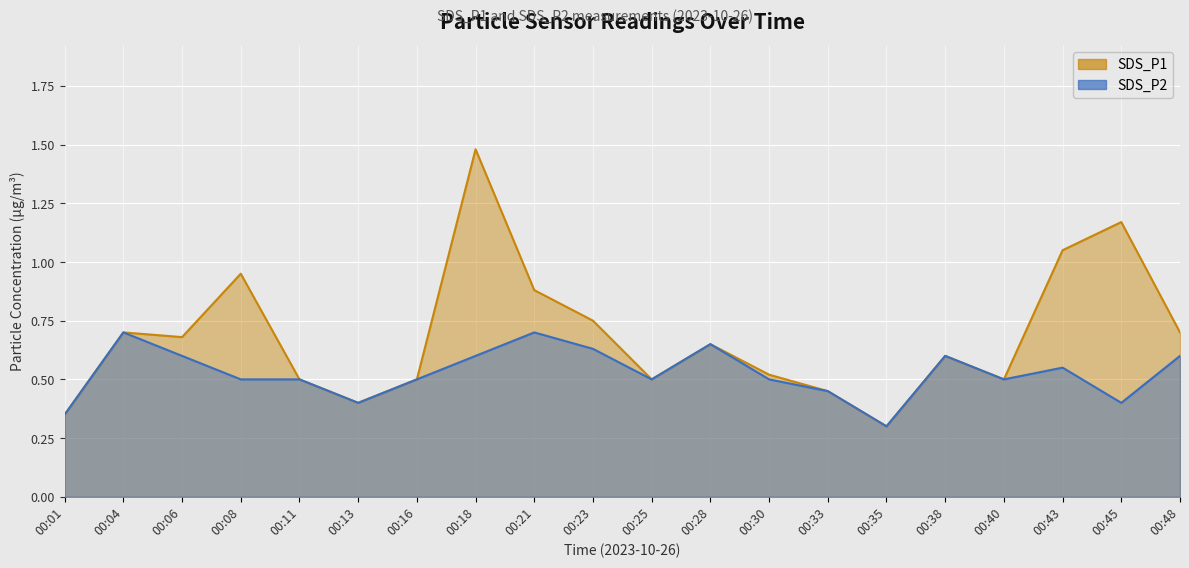

Rank the series by their average value, from lowest to highest.

SDS_P2, SDS_P1